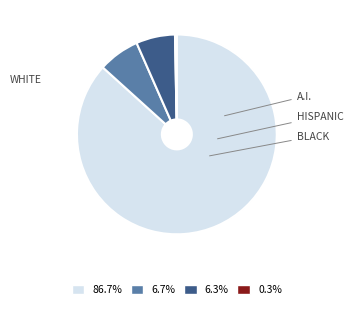

How many slices are in this pie chart?

4